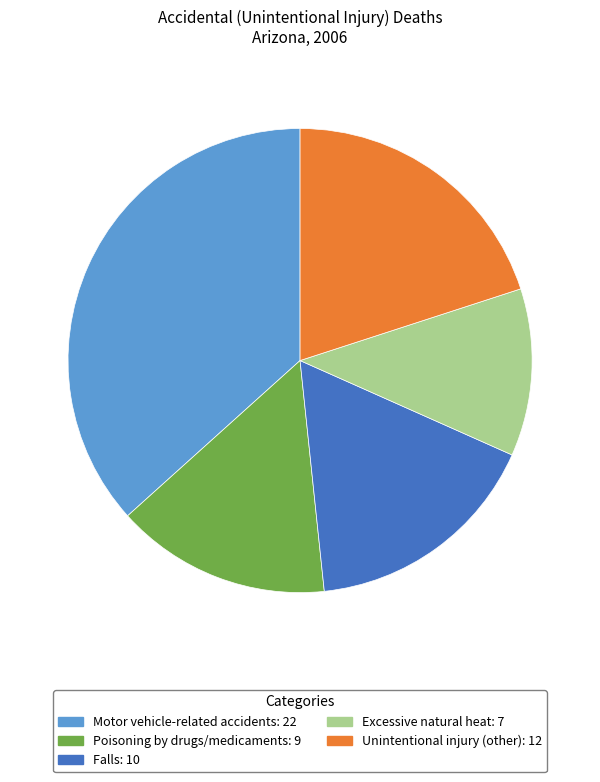

Between Unintentional injury (other) and Falls, which is larger?

Unintentional injury (other)